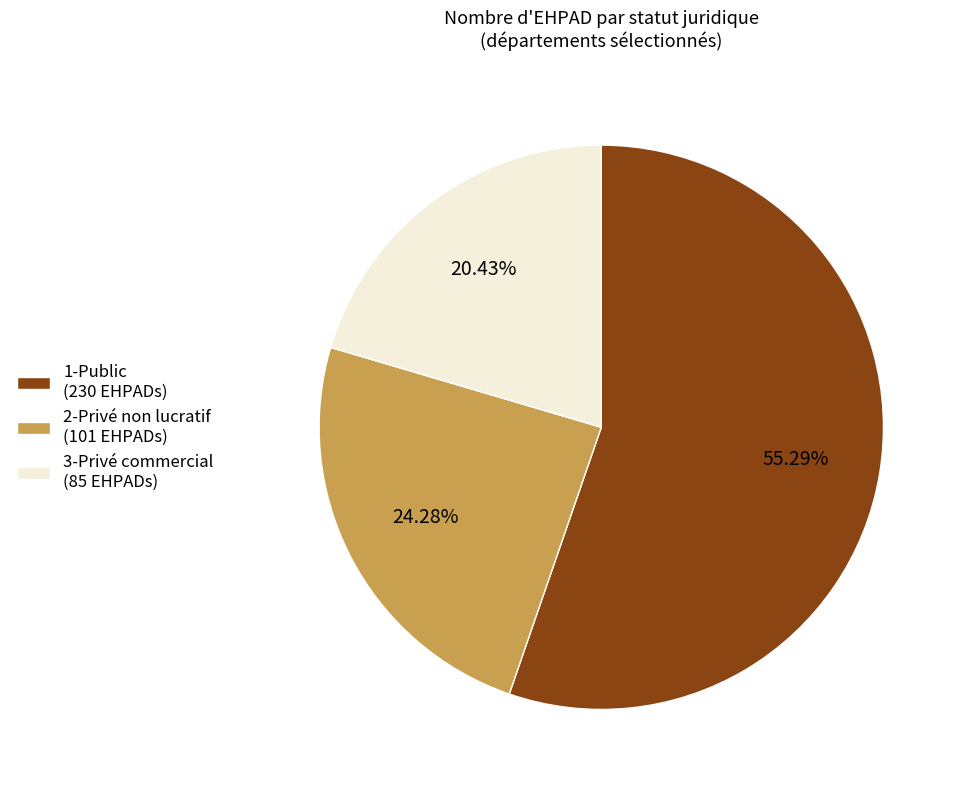

Is 1-Public (230 EHPADs) the majority of the pie?

Yes